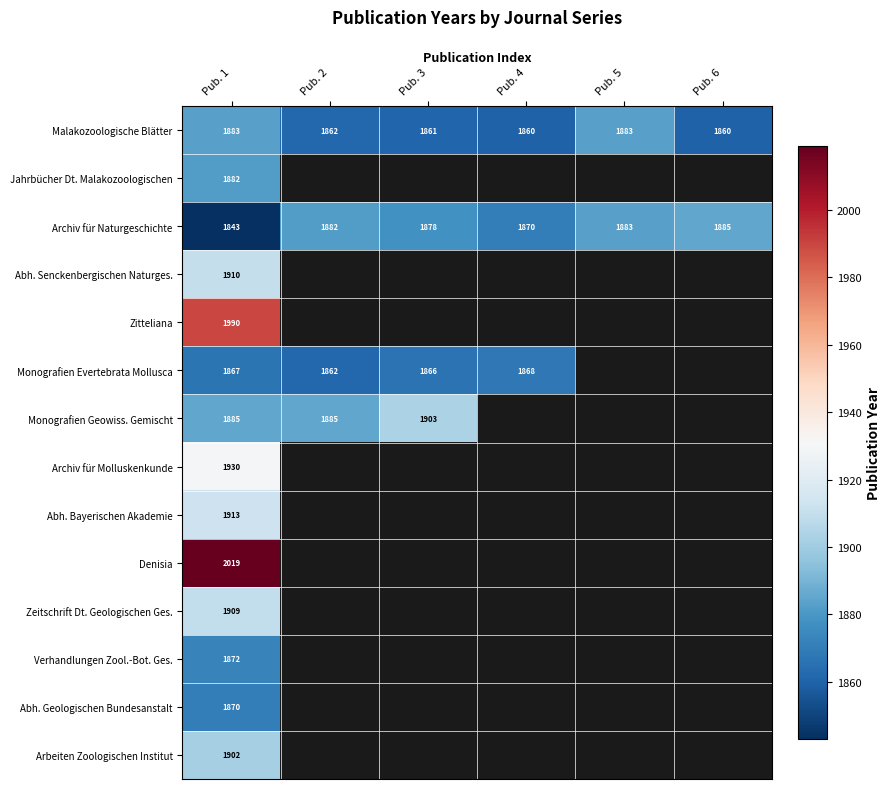

Rank the categories by Archiv für Naturgeschichte value from highest to lowest.

Pub. 6, Pub. 5, Pub. 2, Pub. 3, Pub. 4, Pub. 1